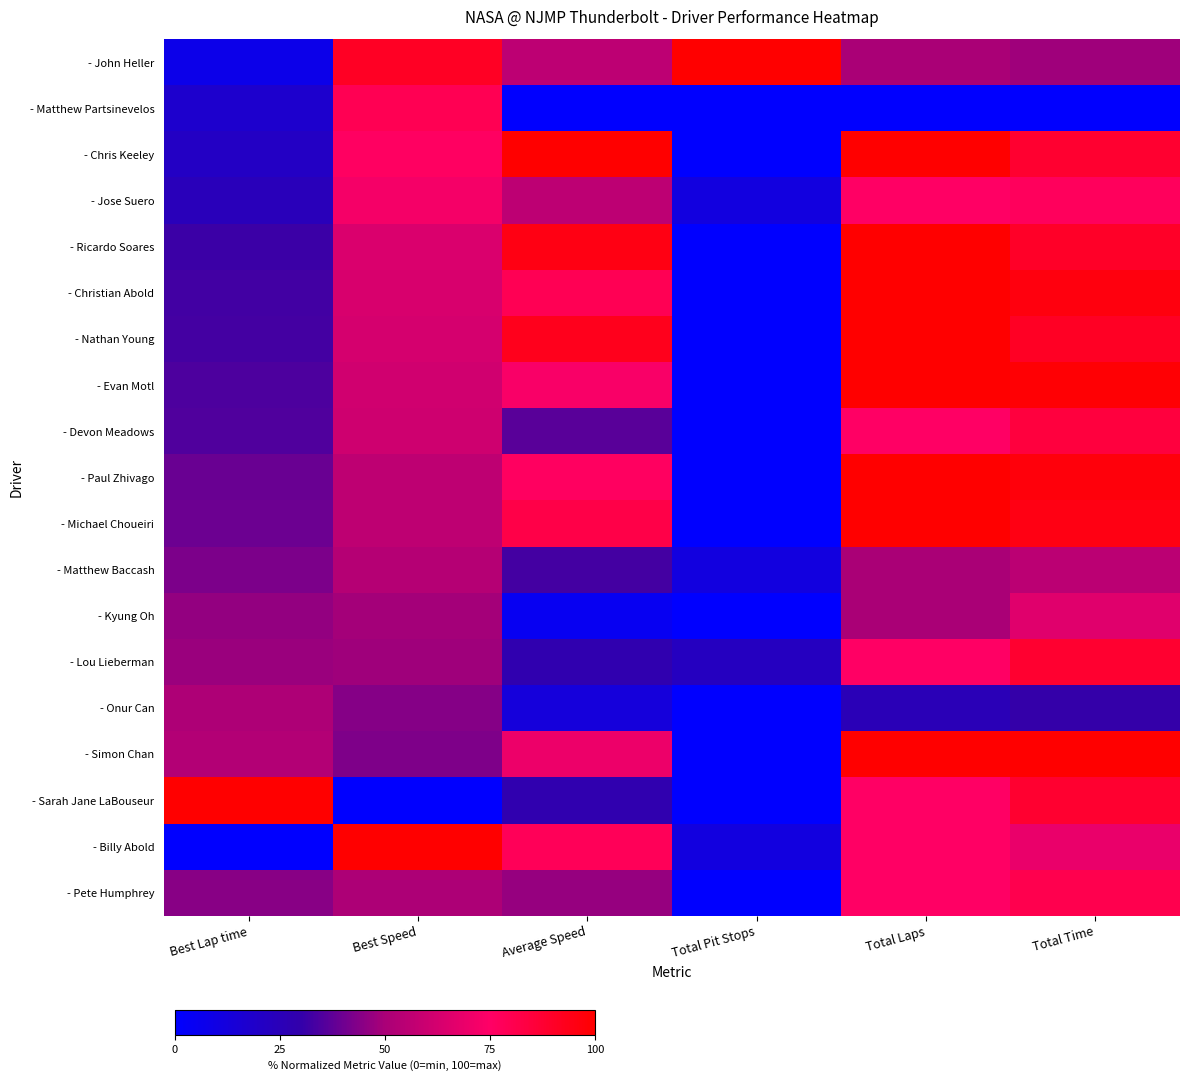

What is the greatest value displayed?

100.0